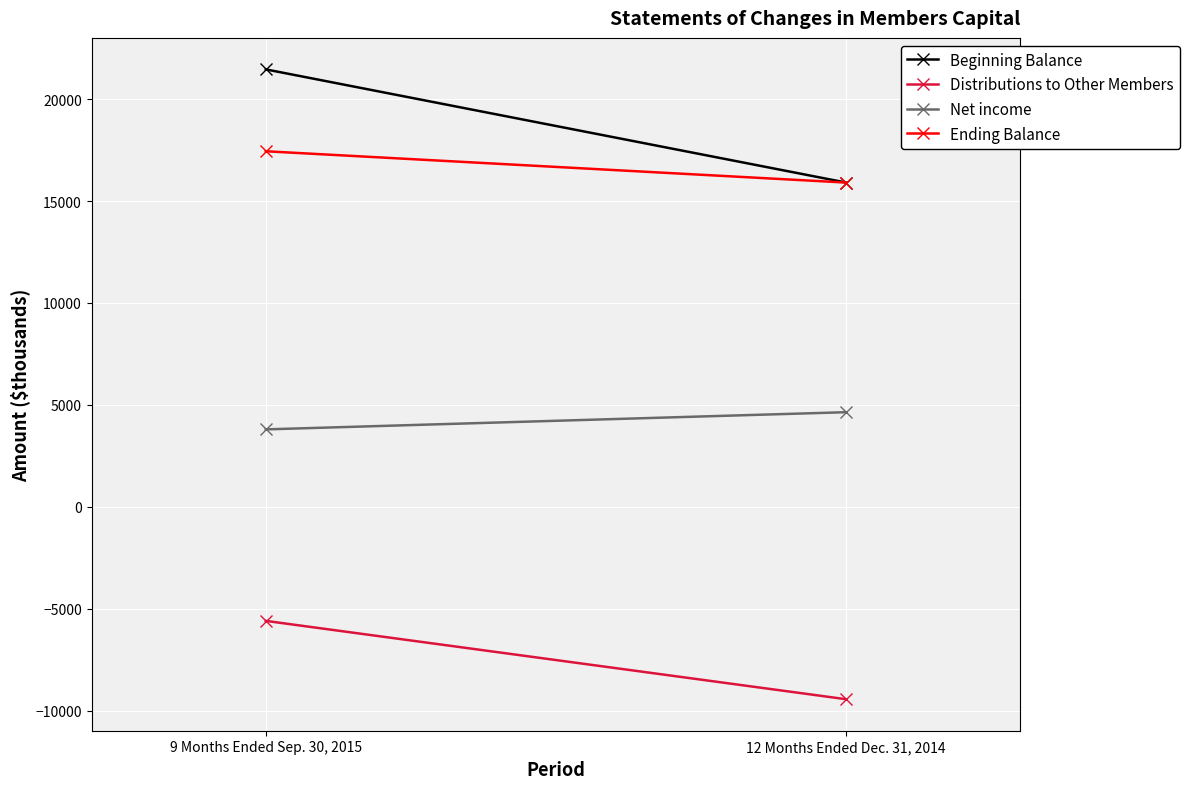

Is the value of Net income at 9 Months Ended Sep. 30, 2015 greater than the value of Beginning Balance at 12 Months Ended Dec. 31, 2014?

No